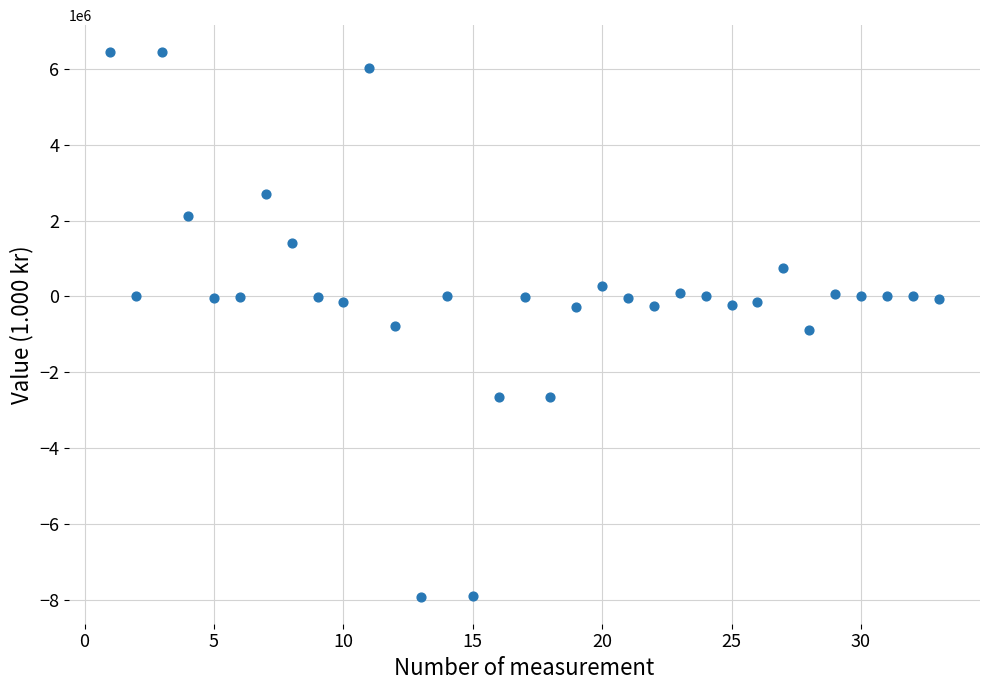

What is the range of Y values (max minus min)?

14338542